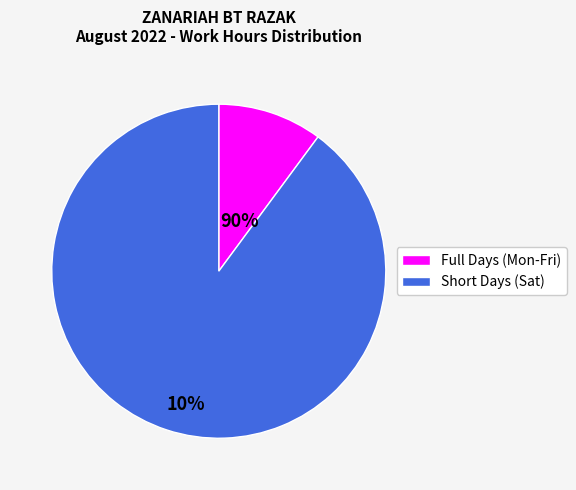

Rank the categories by value from lowest to highest.

Full Days (Mon-Fri), Short Days (Sat)